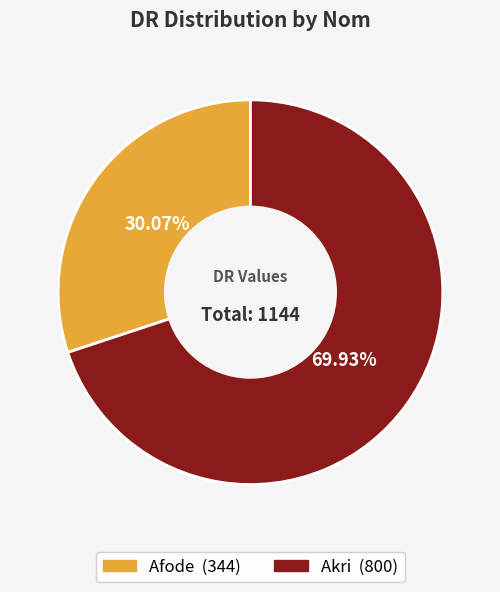

Does any single category account for the majority?

Yes